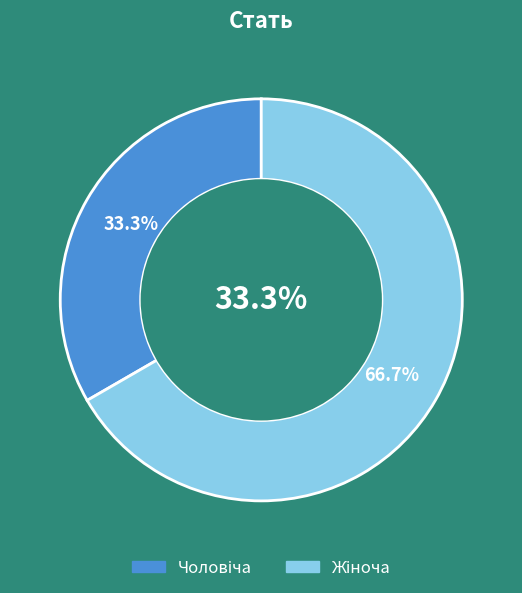

Which slice is the smallest?

Чоловіча